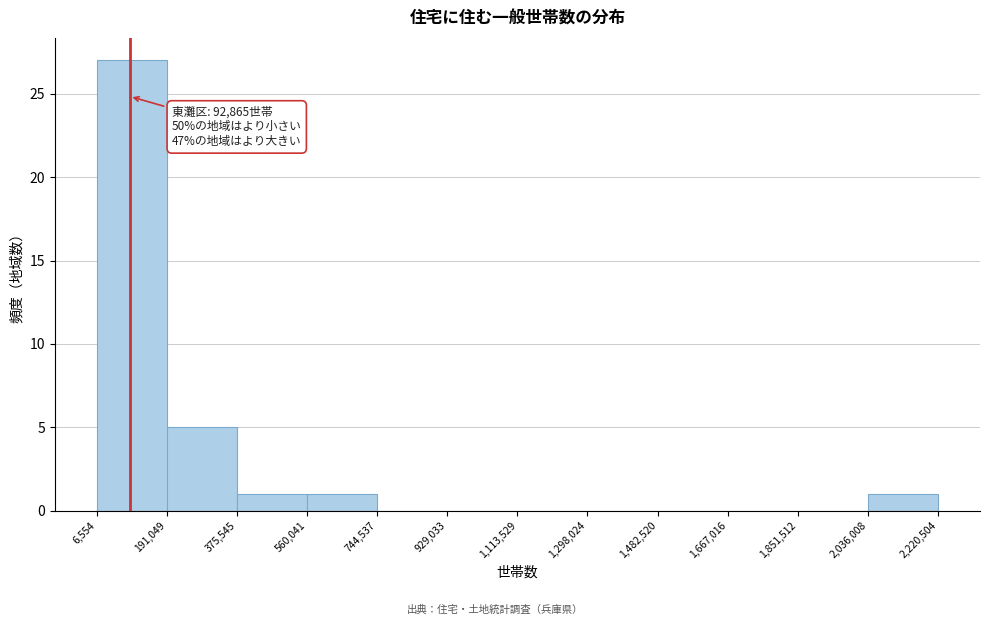

Over which range of the x-axis is the bar tallest?

6,554 to 191,049